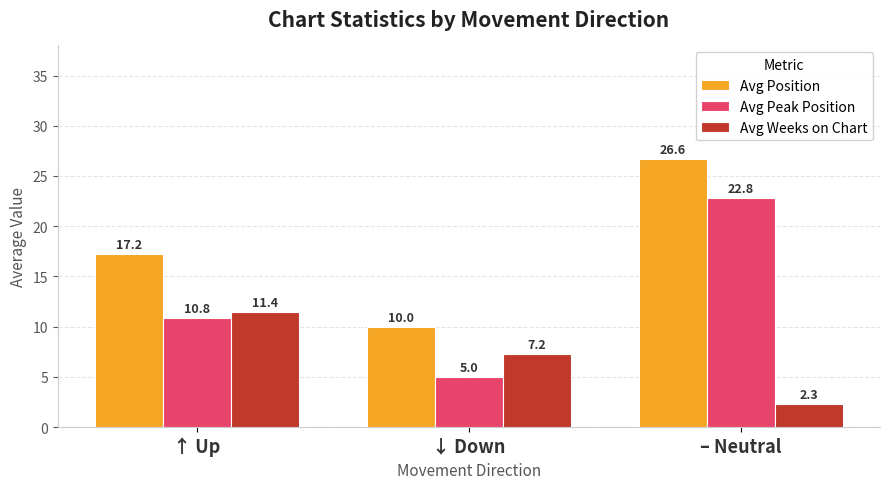

What is the maximum value for Avg Weeks on Chart?

11.4